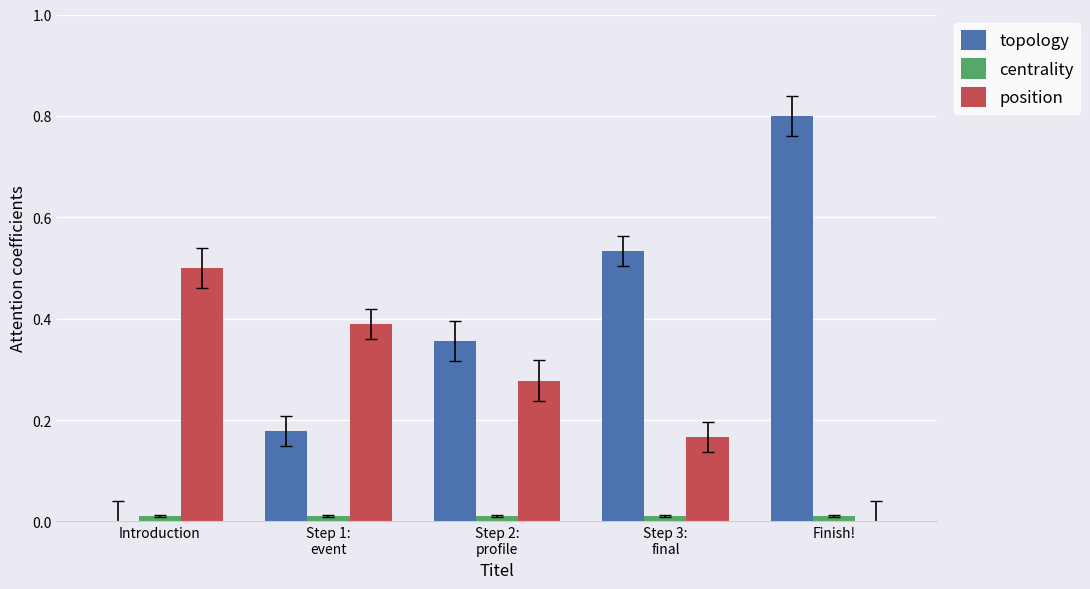

True or false: position has a value of 0.5 at Introduction.

True